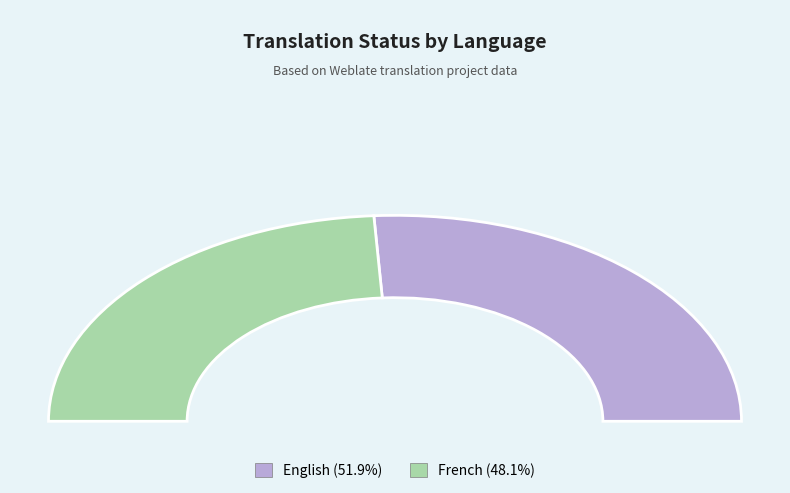

To the nearest percent, what portion does English represent?

52%